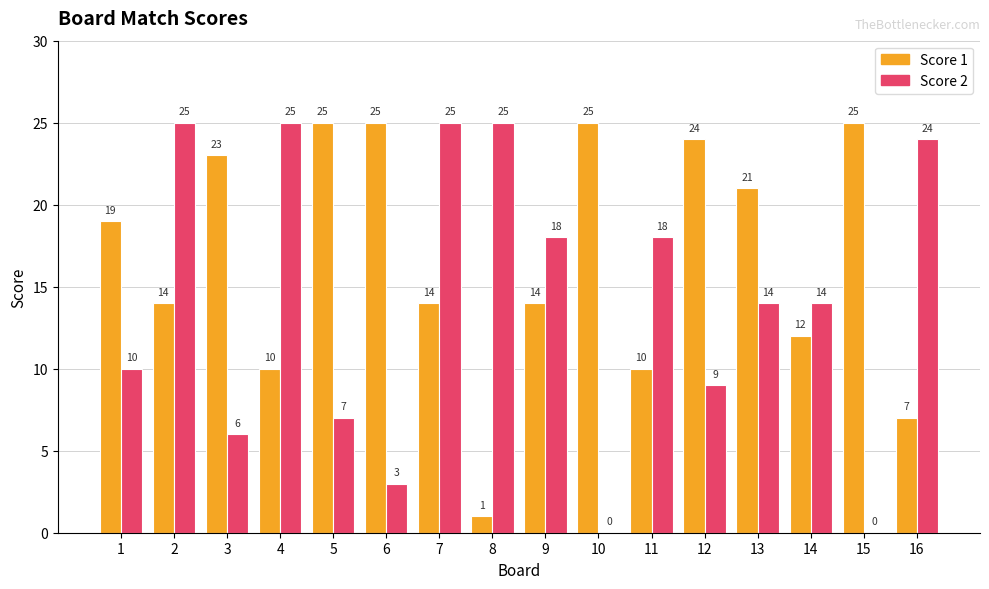

The value of Score 2 at 6 is 5. True or false?

False